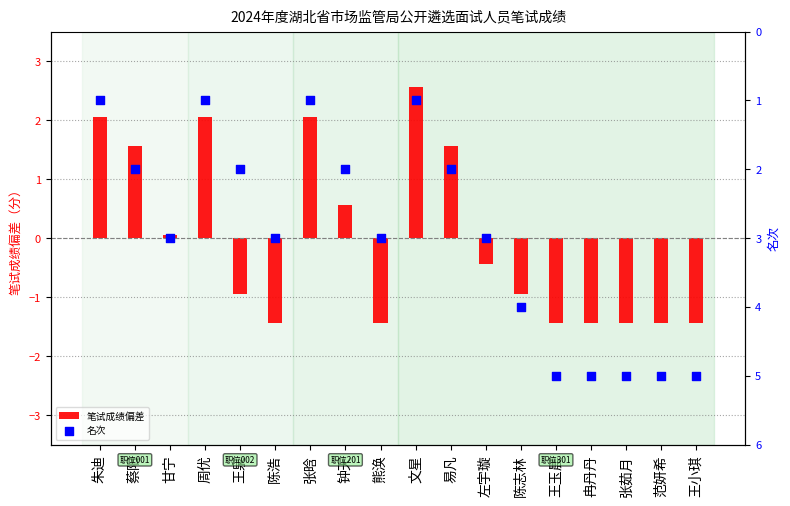

Which series has the largest total across all categories?

名次